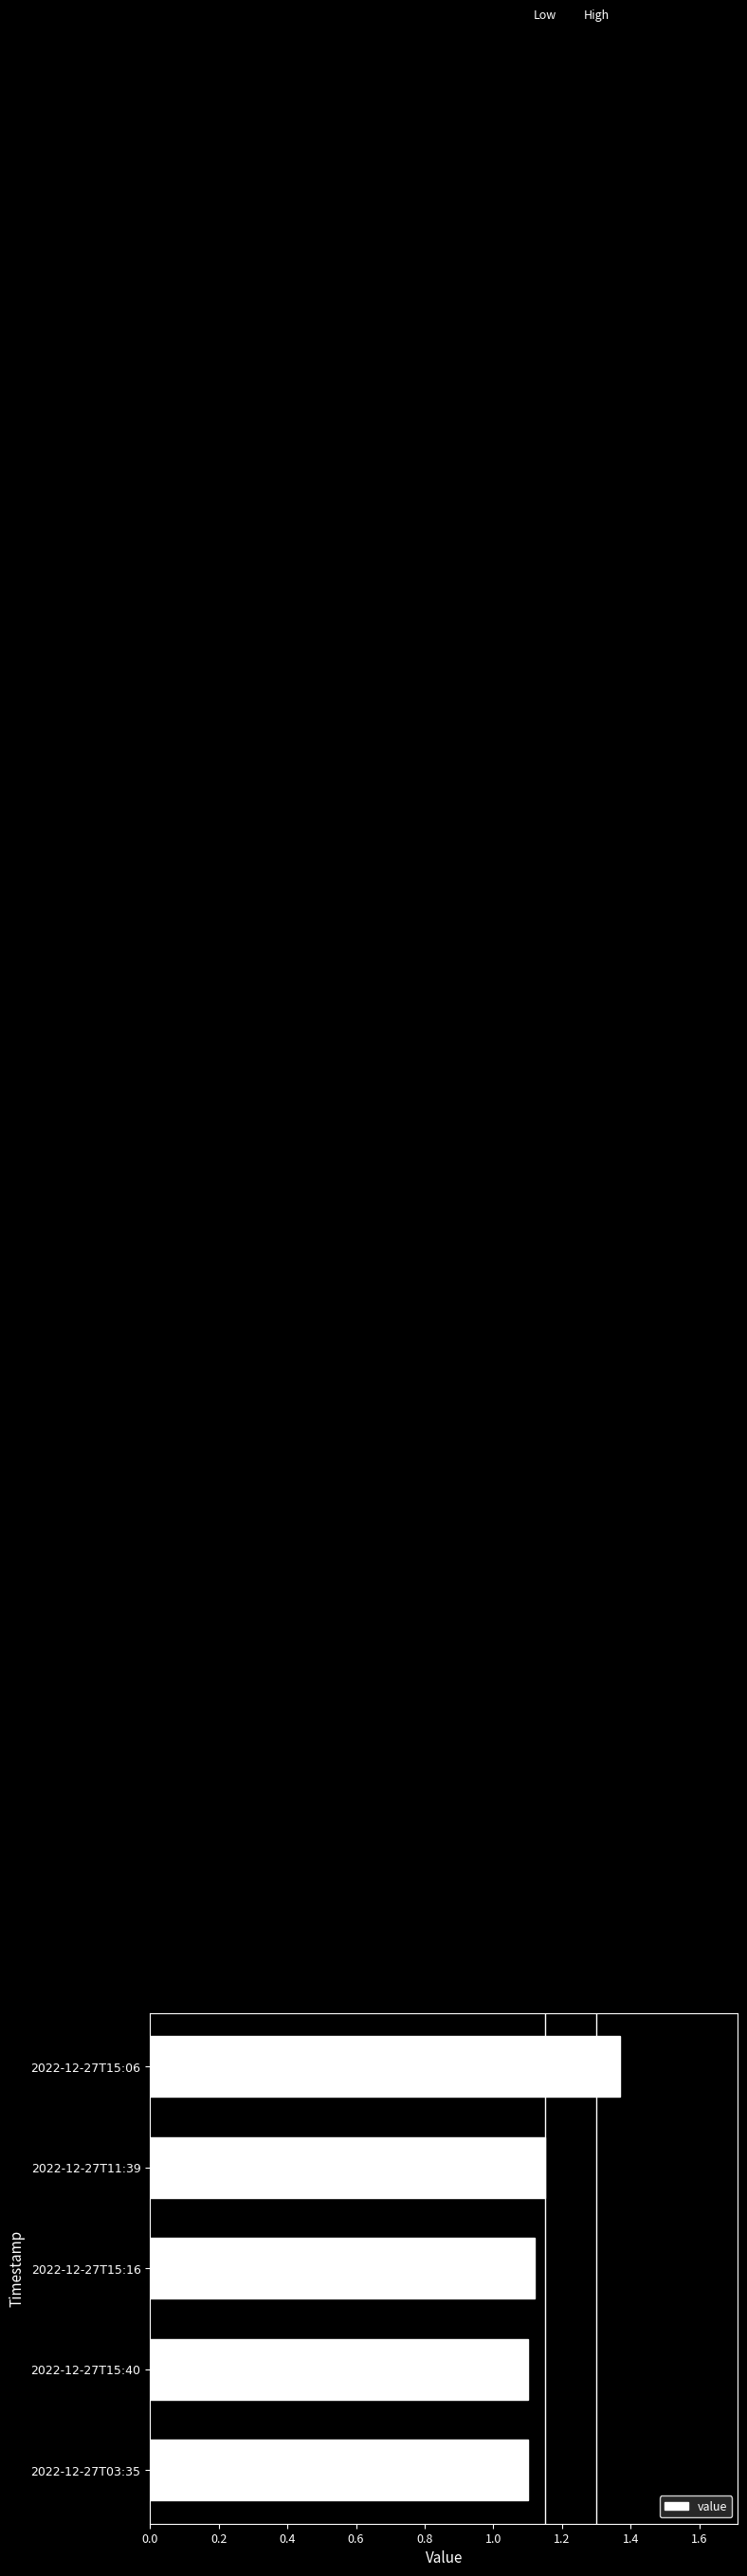

The chart shows a value of 0.7 at 2022-12-27T03:35. True or false?

False